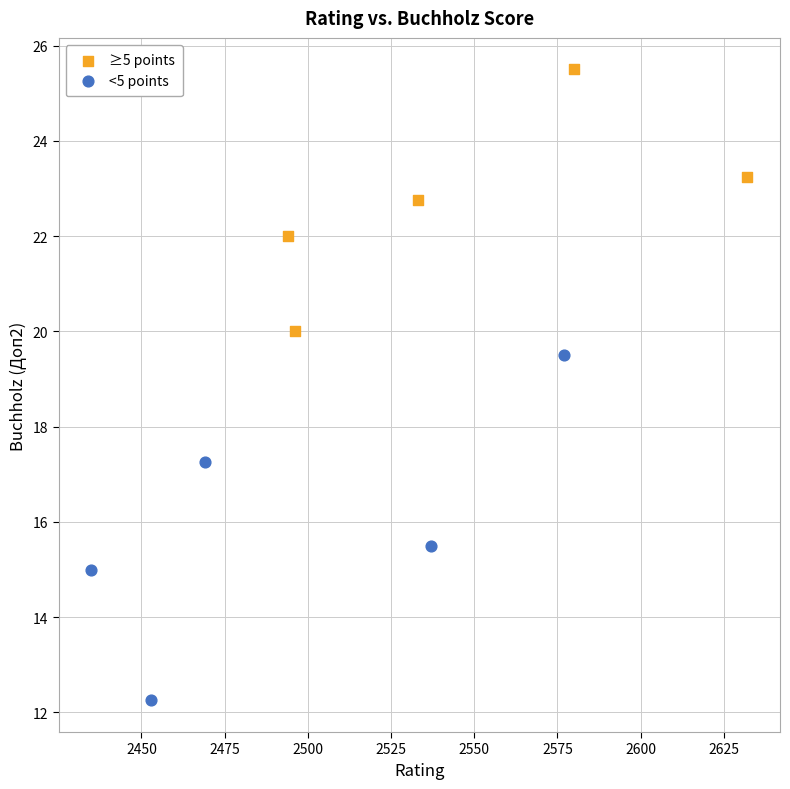

Which series has the largest Y range (max minus min)?

<5 points